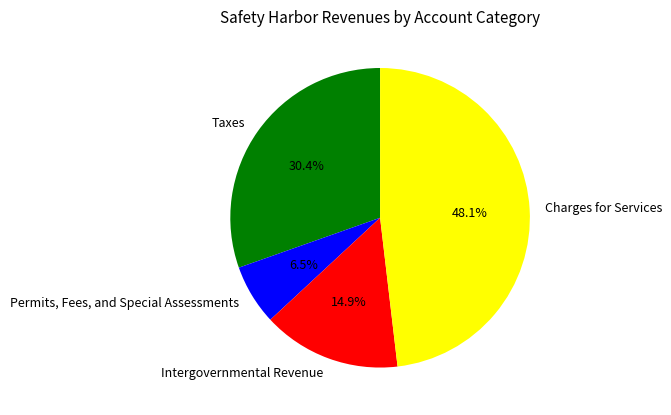

To the nearest percent, what percentage of the pie is Intergovernmental Revenue?

15%